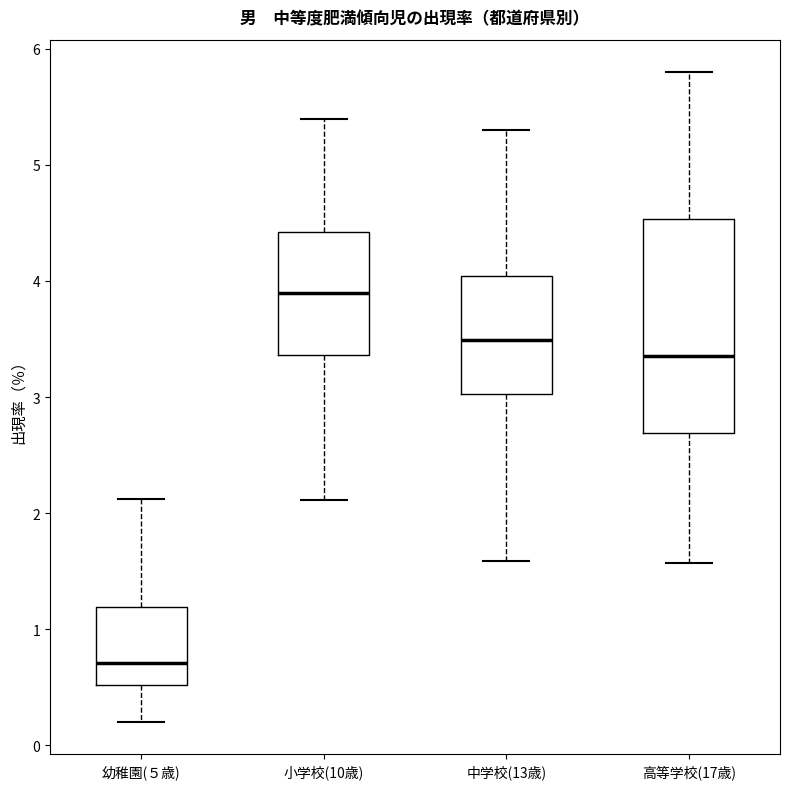

Reading left to right, read every box against the y-axis: the position of its median line, the range the box covers, and the ends of its whiskers. The values are not printed on the chart, so give them approximately, as read against the axis.

幼稚園(５歳): median 0.7, box 0.5 to 1.2, whiskers 0.2 to 2.1
小学校(10歳): median 3.9, box 3.4 to 4.4, whiskers 2.1 to 5.4
中学校(13歳): median 3.5, box 3.0 to 4.0, whiskers 1.6 to 5.3
高等学校(17歳): median 3.4, box 2.7 to 4.5, whiskers 1.6 to 5.8